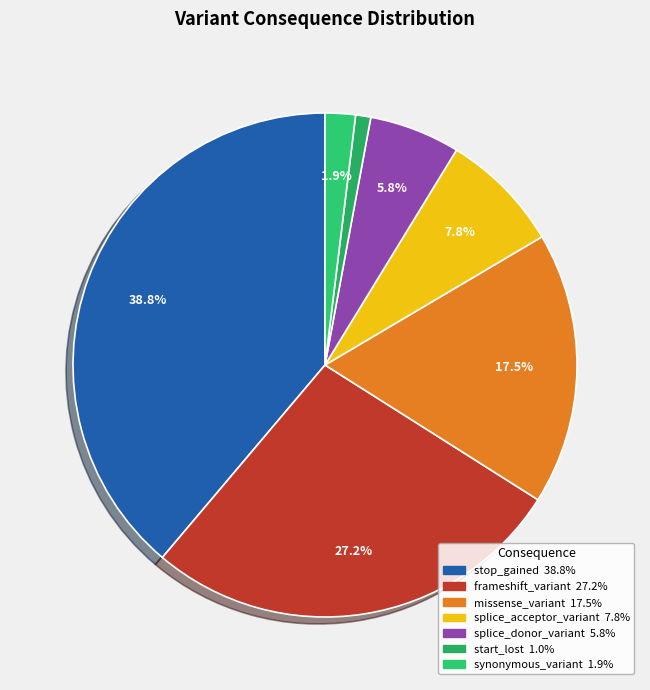

What percentage is the frameshift_variant slice, to the nearest percent?

27%